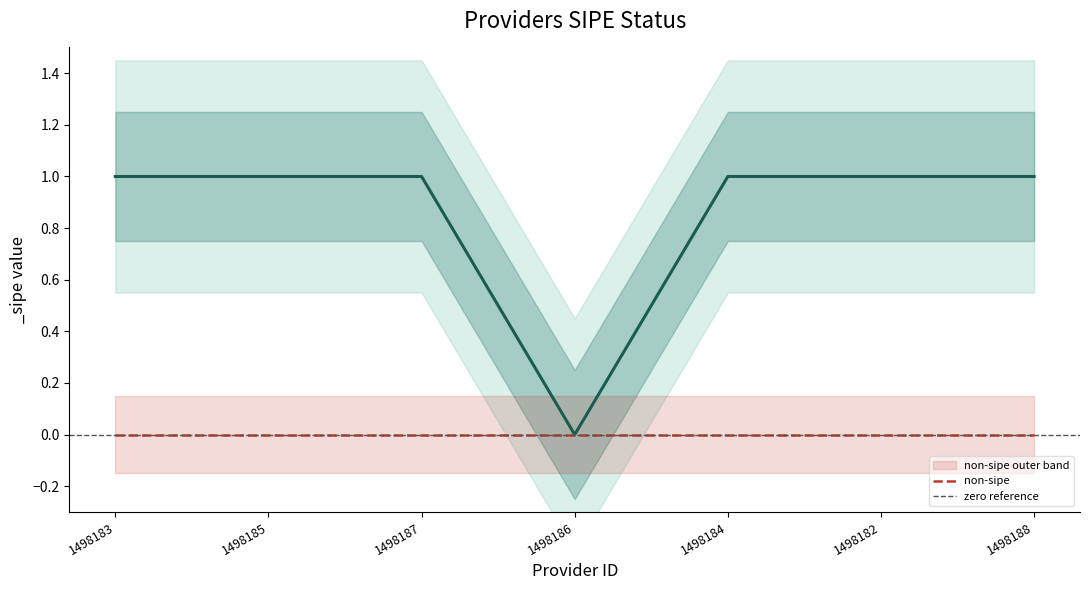

What is the value of the 7th point from the left?

1